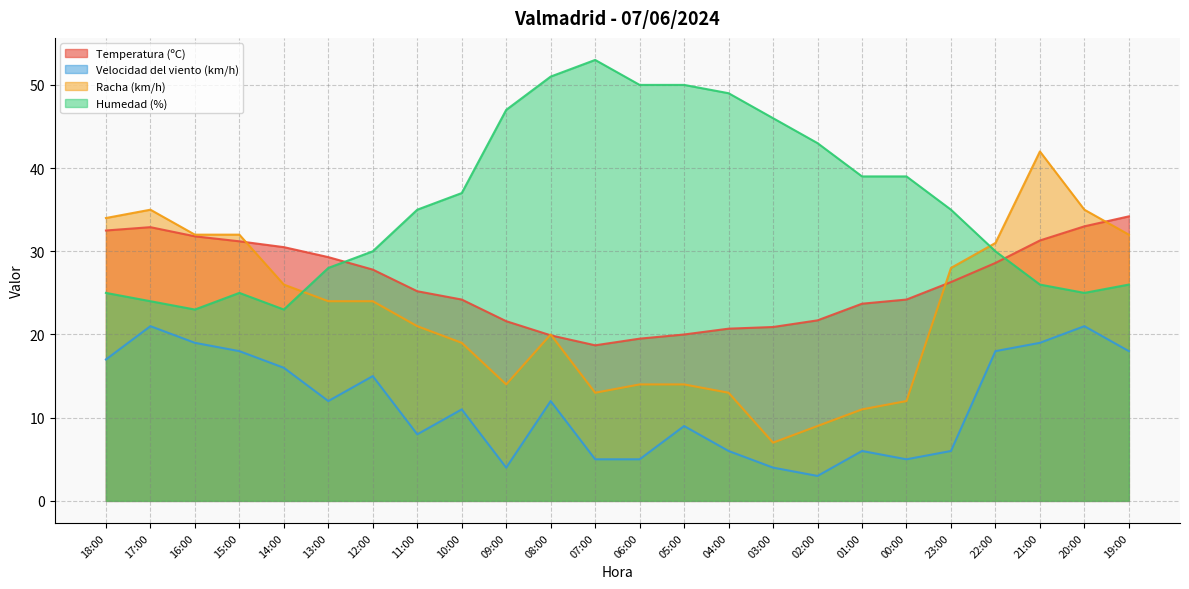

List the series in order of their overall mean, highest first.

Humedad (%), Temperatura (ºC), Racha (km/h), Velocidad del viento (km/h)